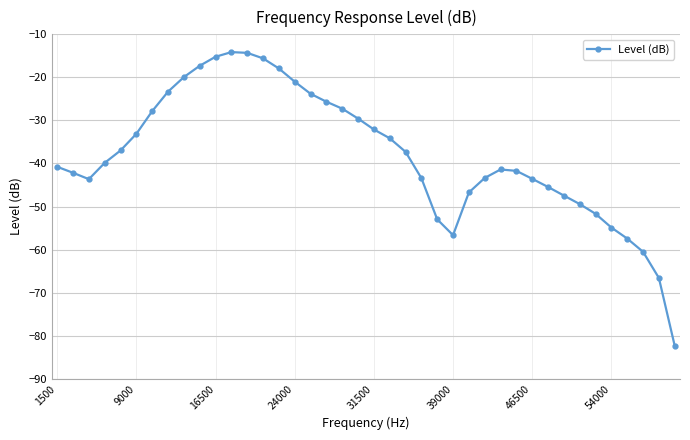

True or false: there are more than 1 points higher than both neighbors.

True